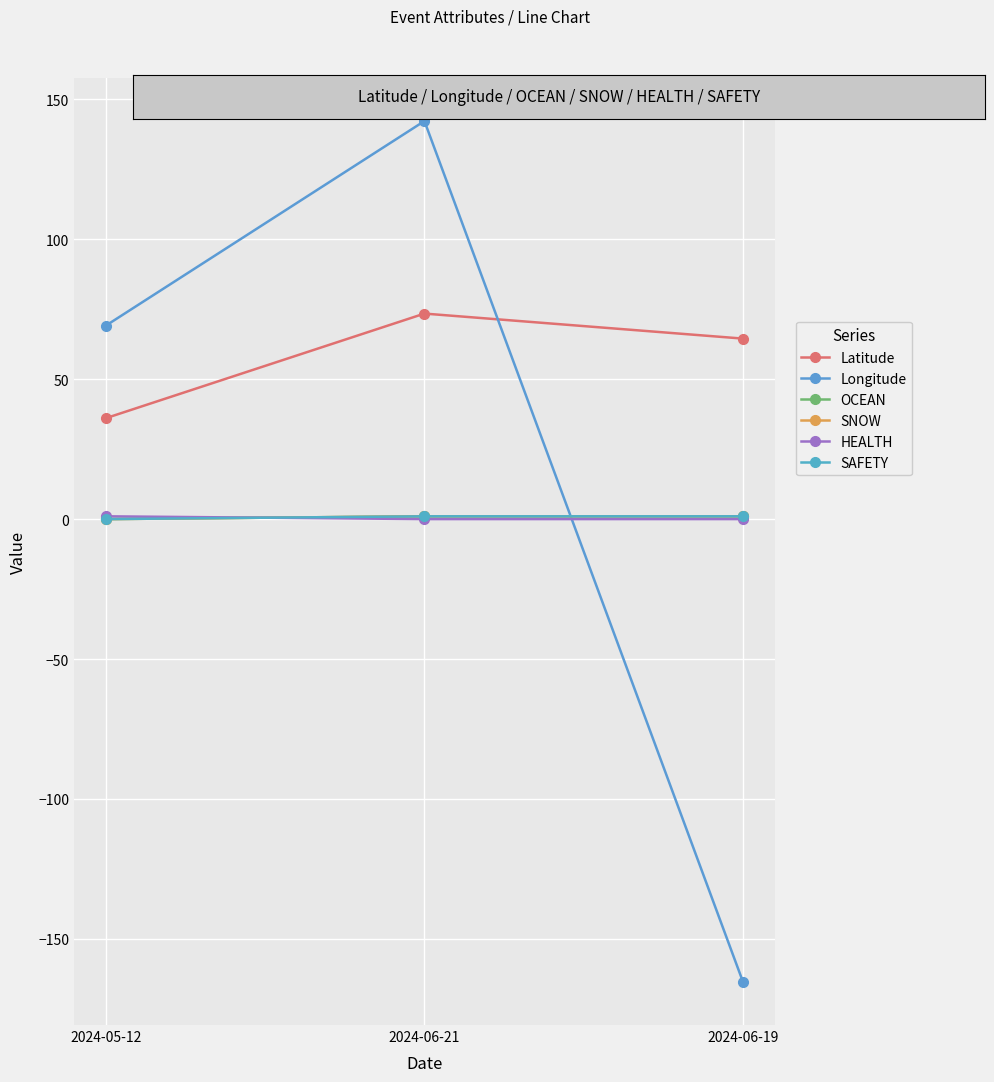

List the series in order of their peak value, highest first.

Longitude, Latitude, OCEAN, SNOW, HEALTH, SAFETY